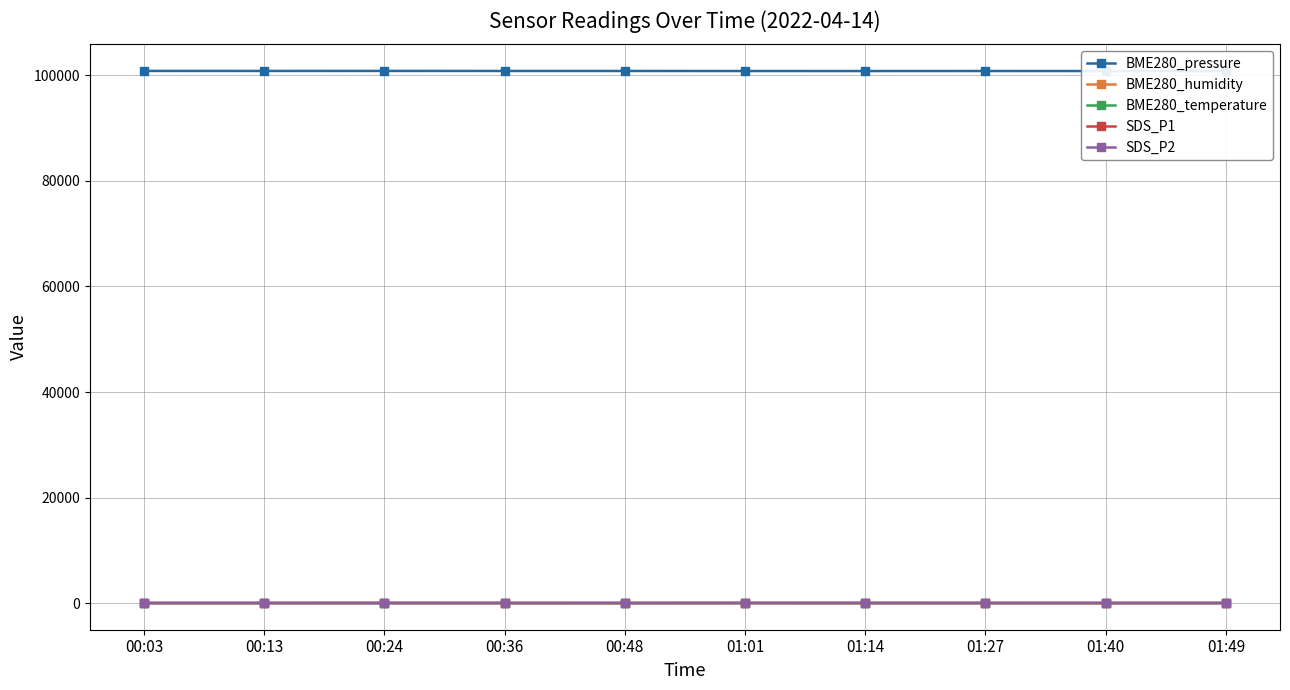

How many data points in BME280_pressure are less than 100826?

5